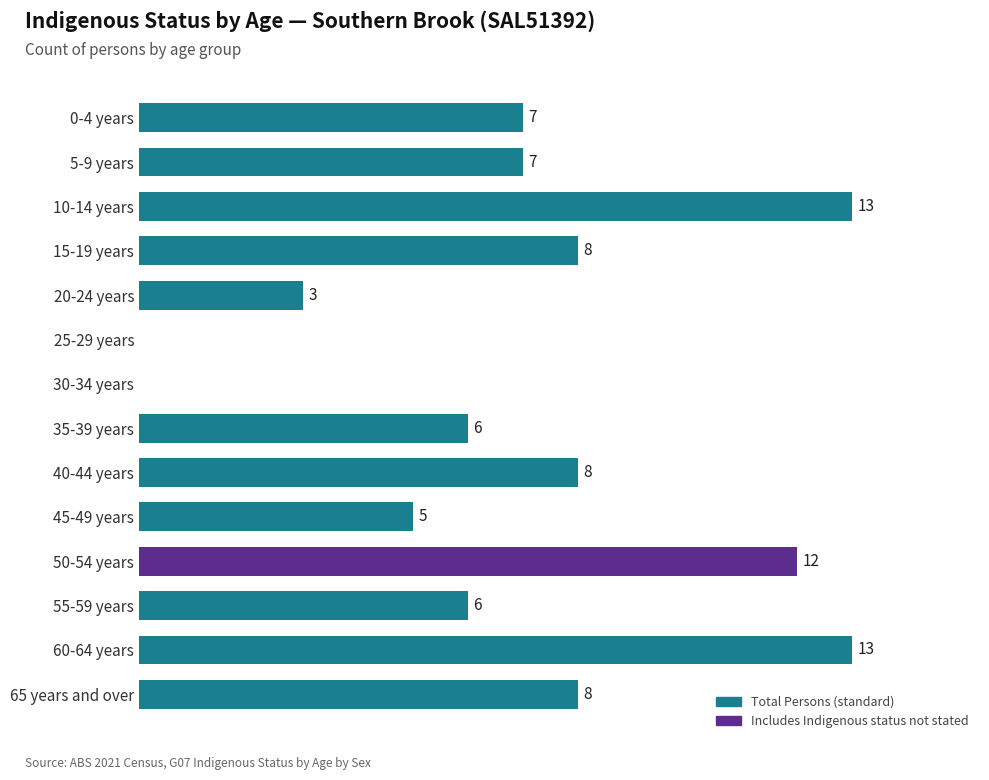

Between 45-49 years and 55-59 years, which is larger?

55-59 years